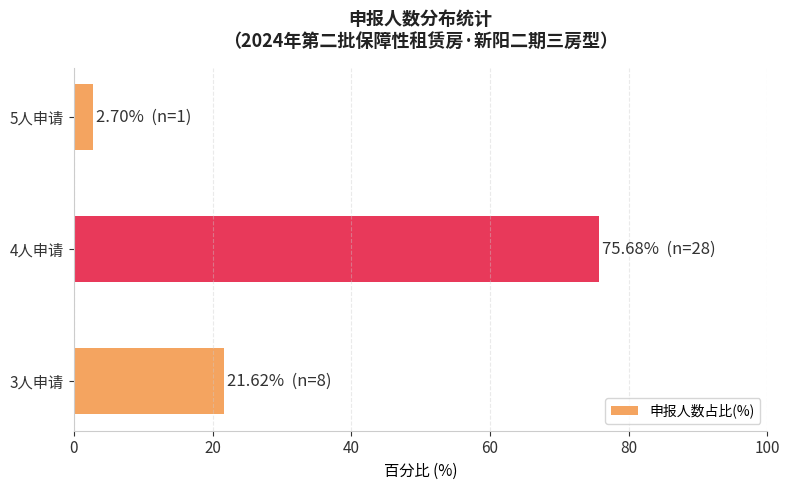

What is the change in value from 3人申请 to 5人申请?

-18.9